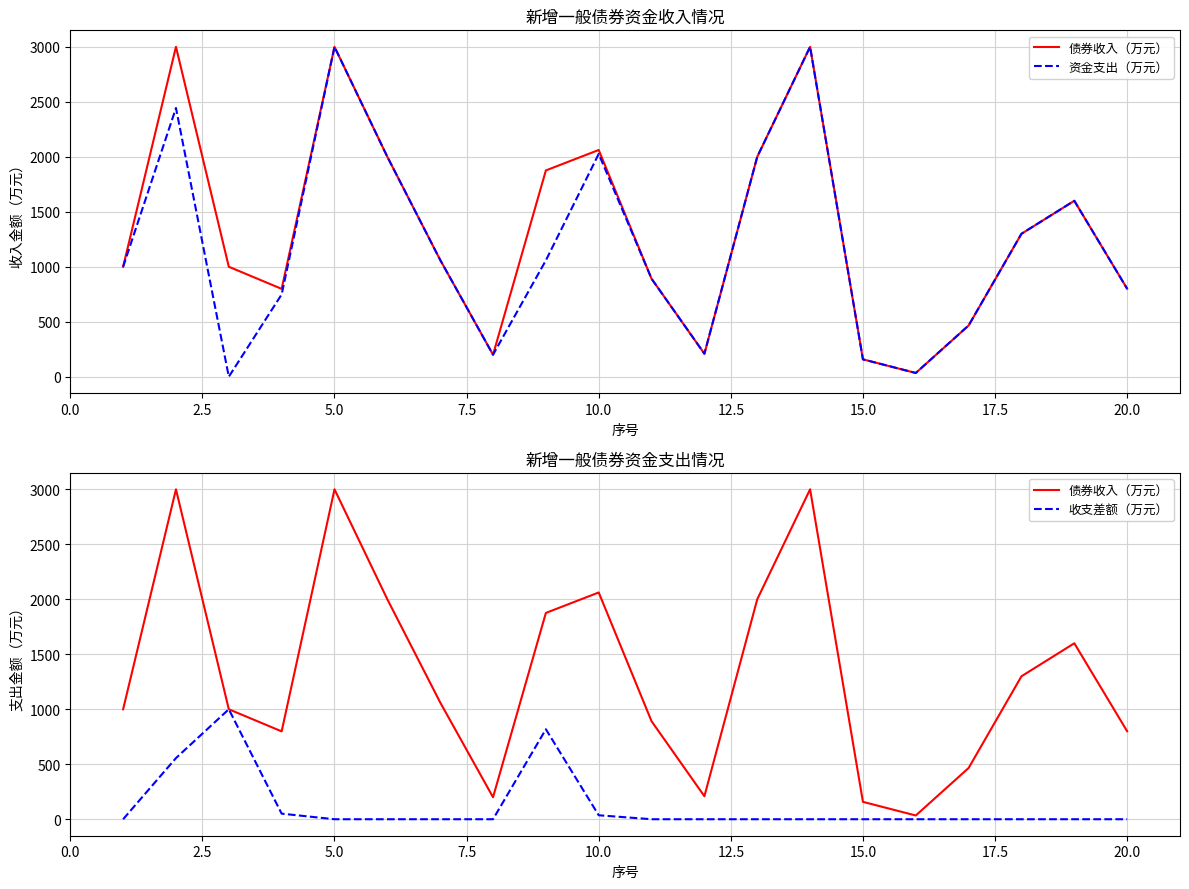

The value of 资金支出（万元） at 7.5 is 748.4. True or false?

True